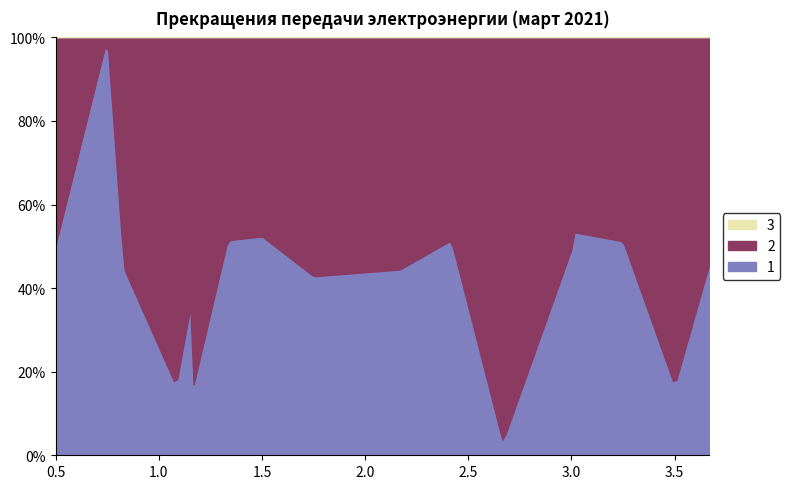

What is the maximum value for 1?

97.8